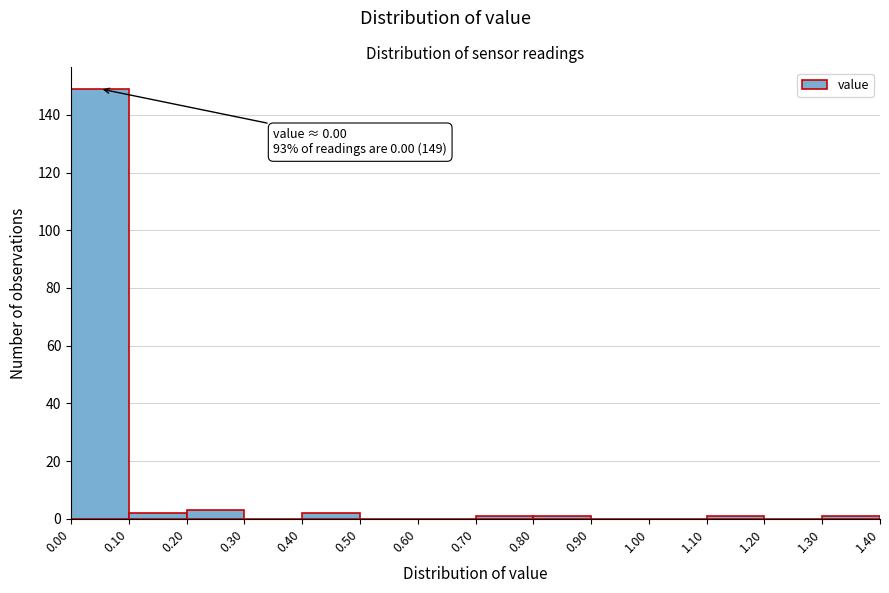

Which range on the x-axis has the tallest bar?

0.00 to 0.10